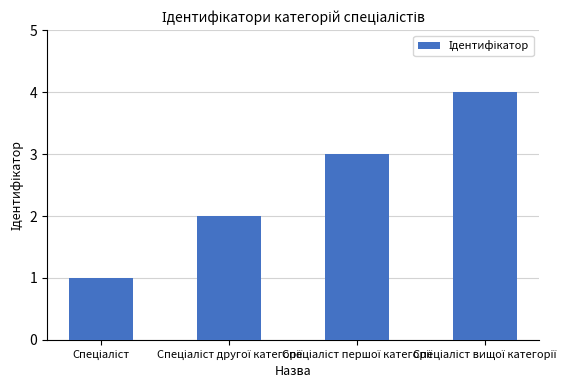

What is the maximum value shown in the chart?

4